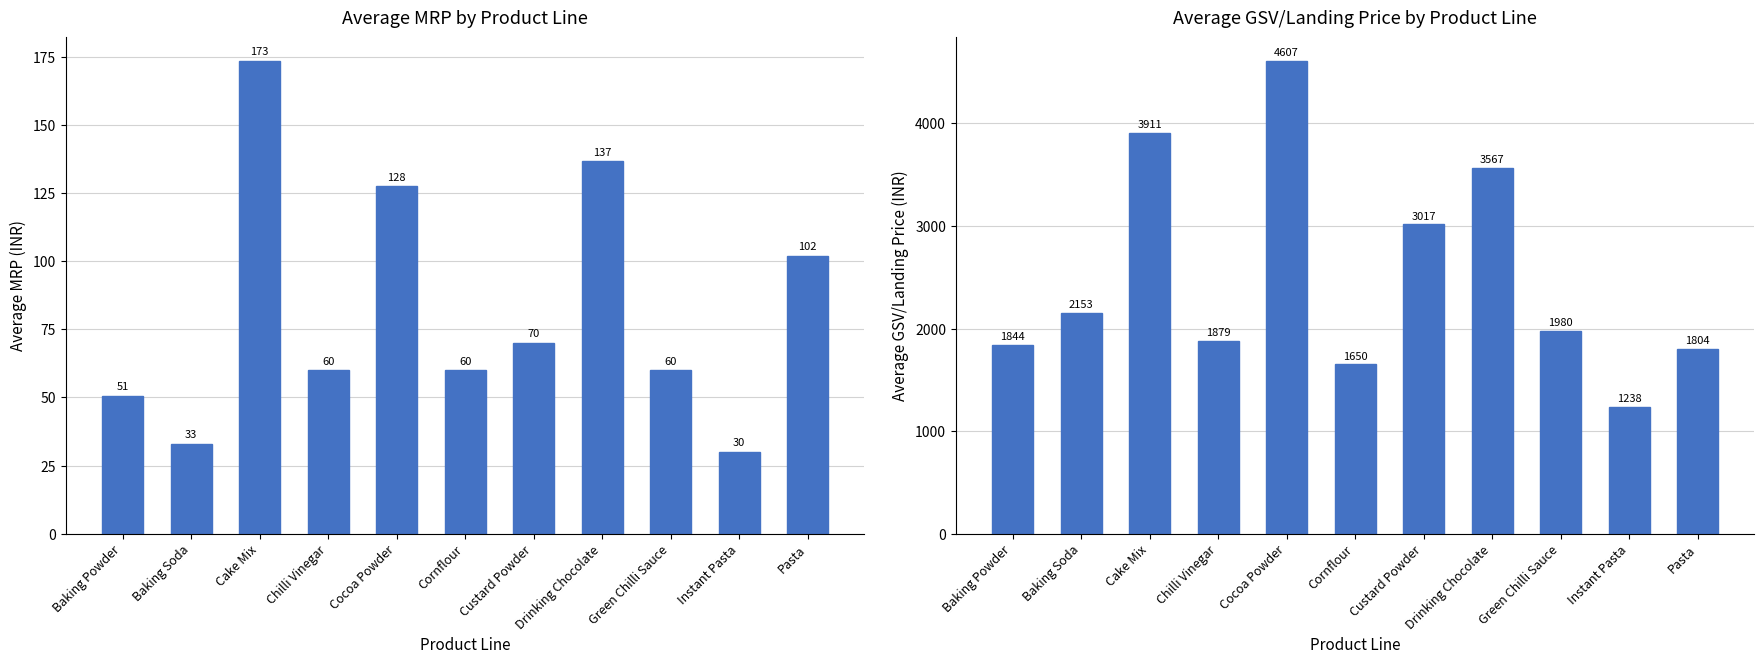

Rank the series by their maximum value, from highest to lowest.

Avg GSV, Avg MRP